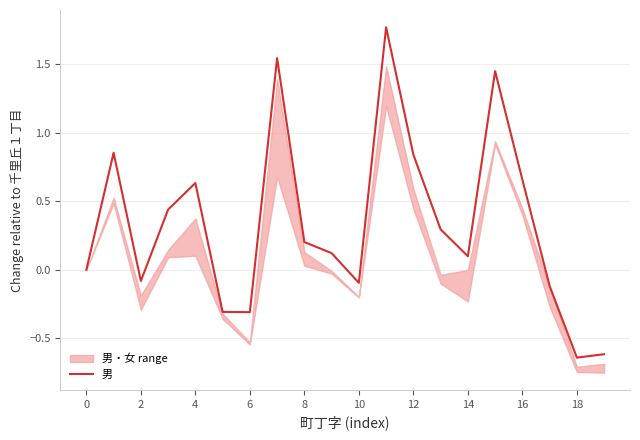

Reading left to right, extract all data points from this chart.

0.0	0.9	-0.1	0.4	0.6	-0.3	-0.3	1.5	0.2	0.1	-0.1	1.8	0.8	0.3	0.1	1.4	0.7	-0.1	-0.6	-0.6